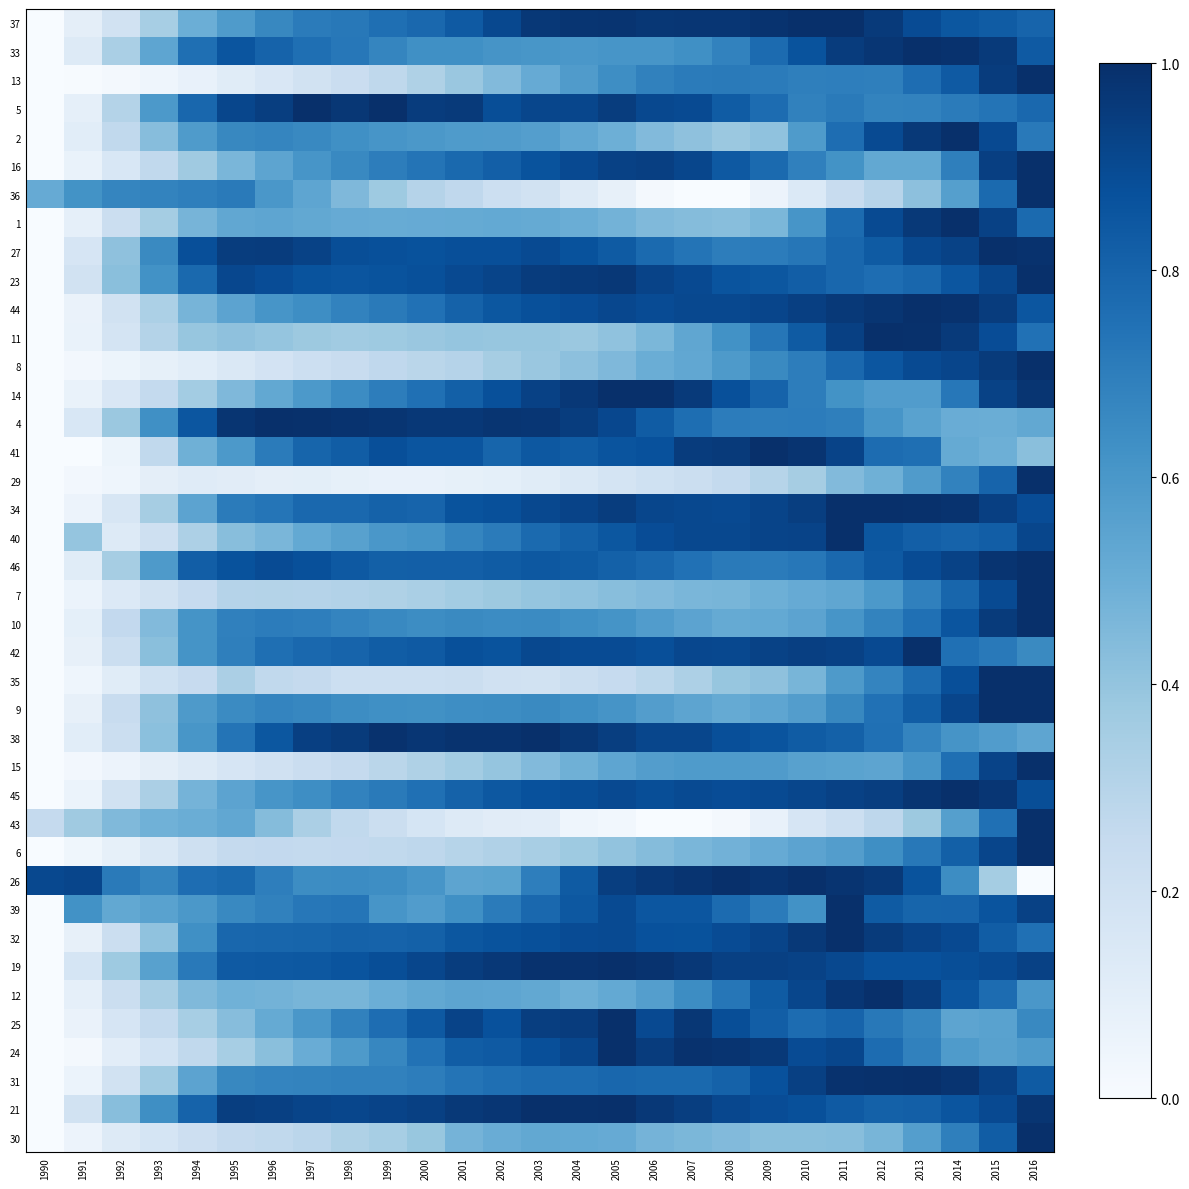

Count the number of data series in this chart.

40